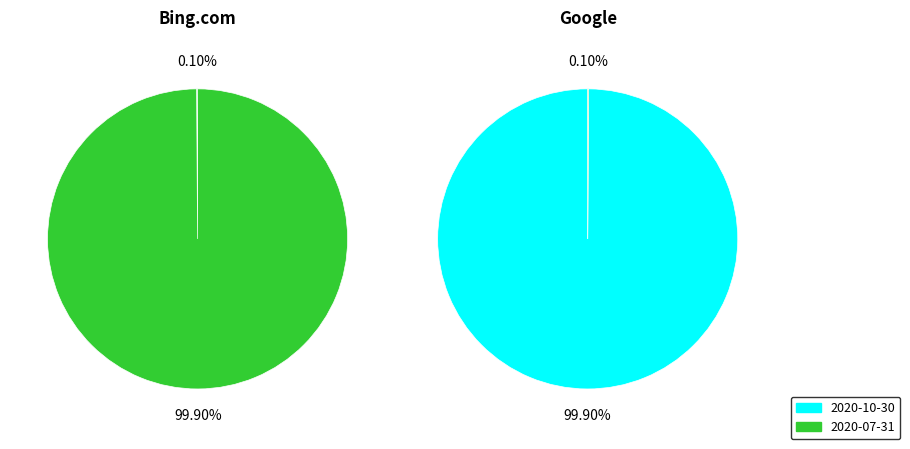

Combined, what portion of the pie is 2020-10-30 and 2020-07-31?

100.0%